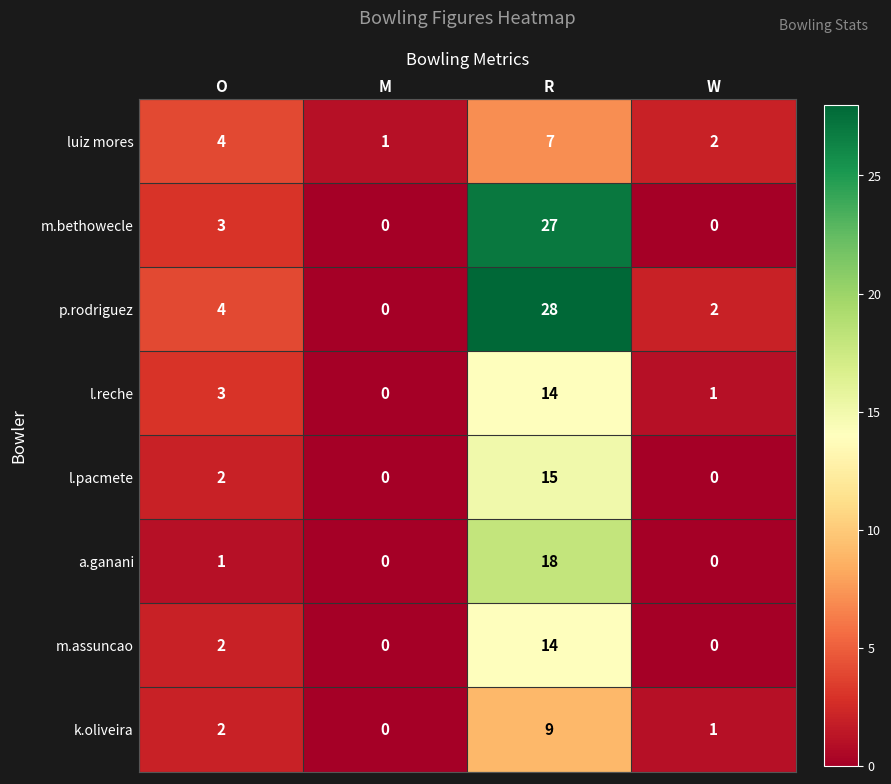

Is the value of l.reche at R greater than the value of k.oliveira at R?

Yes